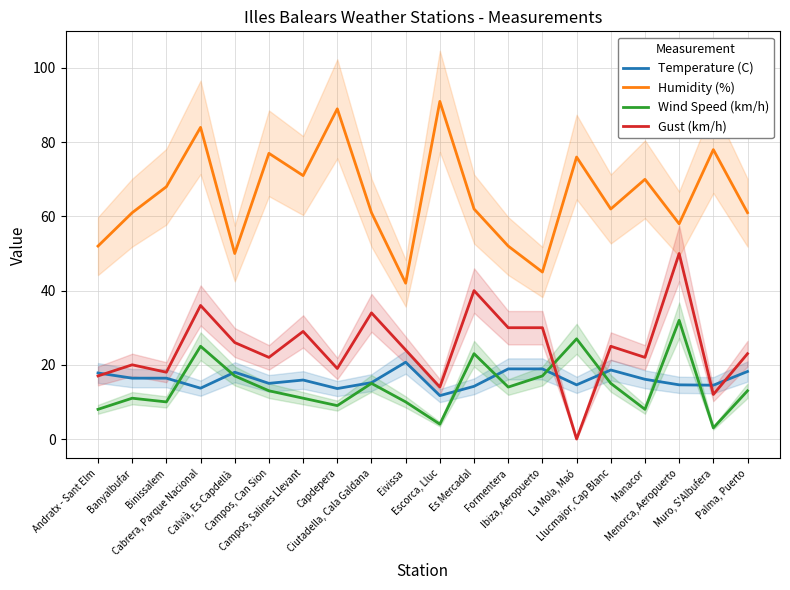

Is the value of Humidity (%) at Calvià, Es Capdellà greater than the value of Gust (km/h) at Binissalem?

Yes